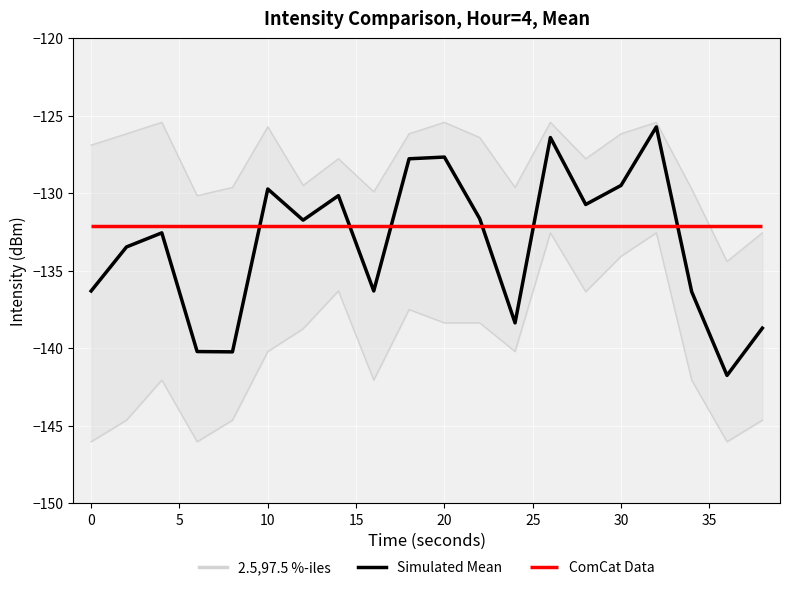

True or false: 2.5,97.5 %-iles and Simulated Mean intersect in this chart.

False